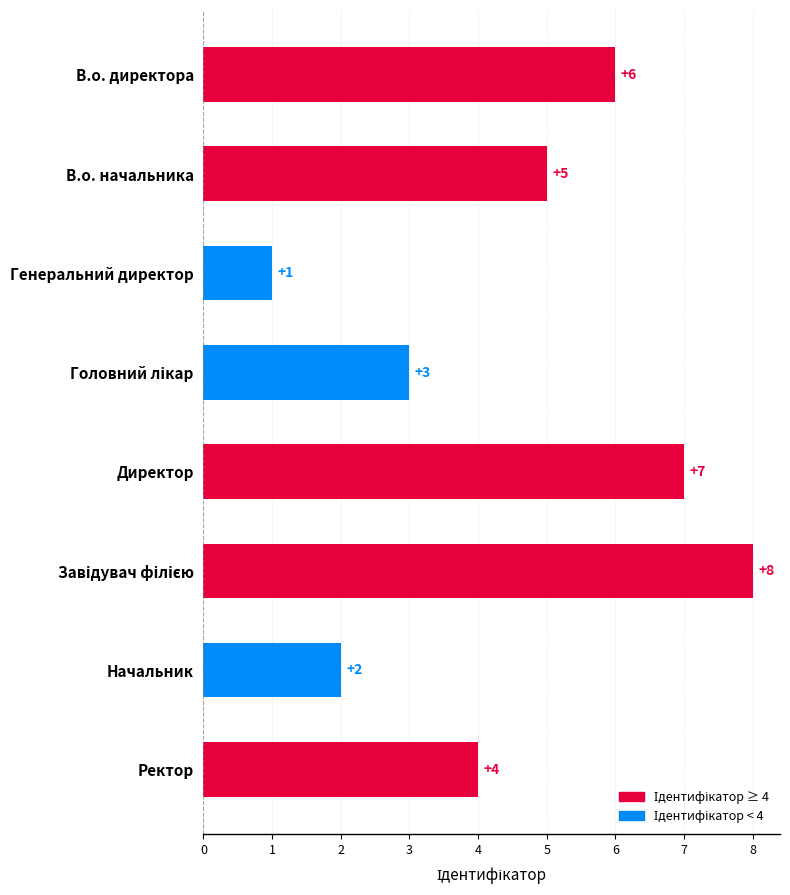

What is the sum of all values?

36